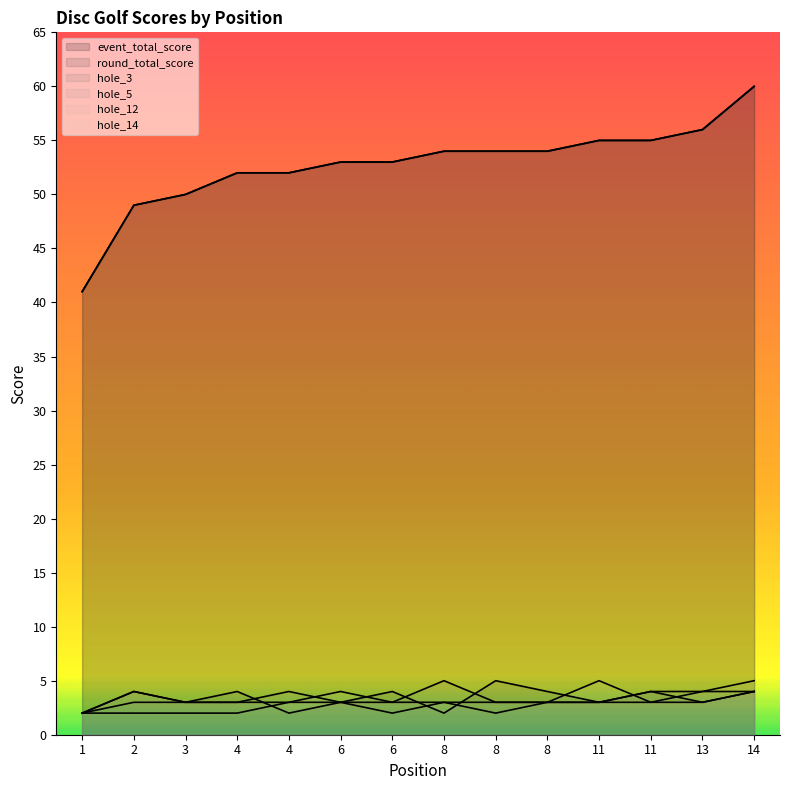

What is the spread (max minus min) of values at 8?

52